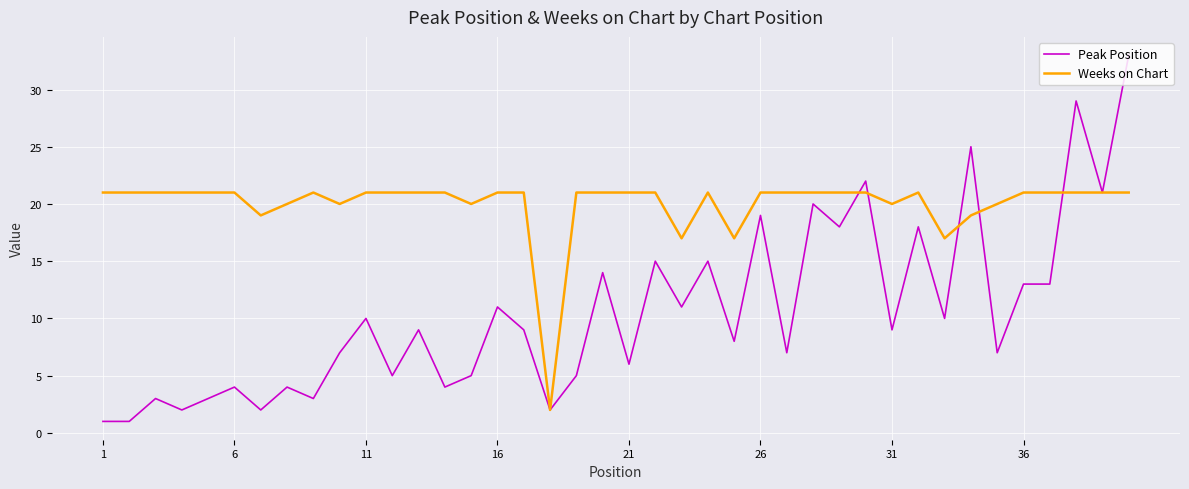

Which series has the largest total across all categories?

Weeks on Chart